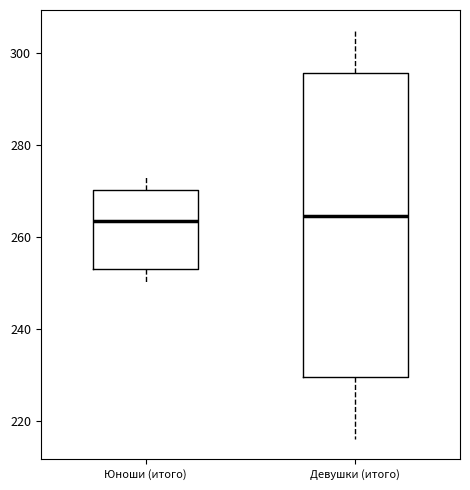

Comparing the boxes themselves (not the whiskers), which one is the tallest?

Девушки (итого)